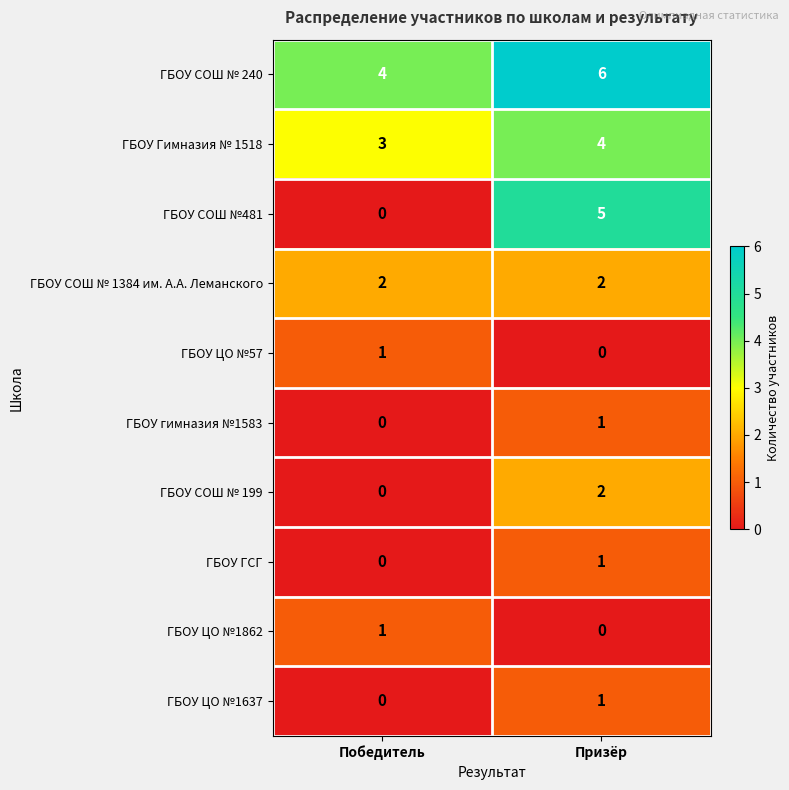

True or false: ГБОУ ГСГ has a value of 1 at Призёр.

True